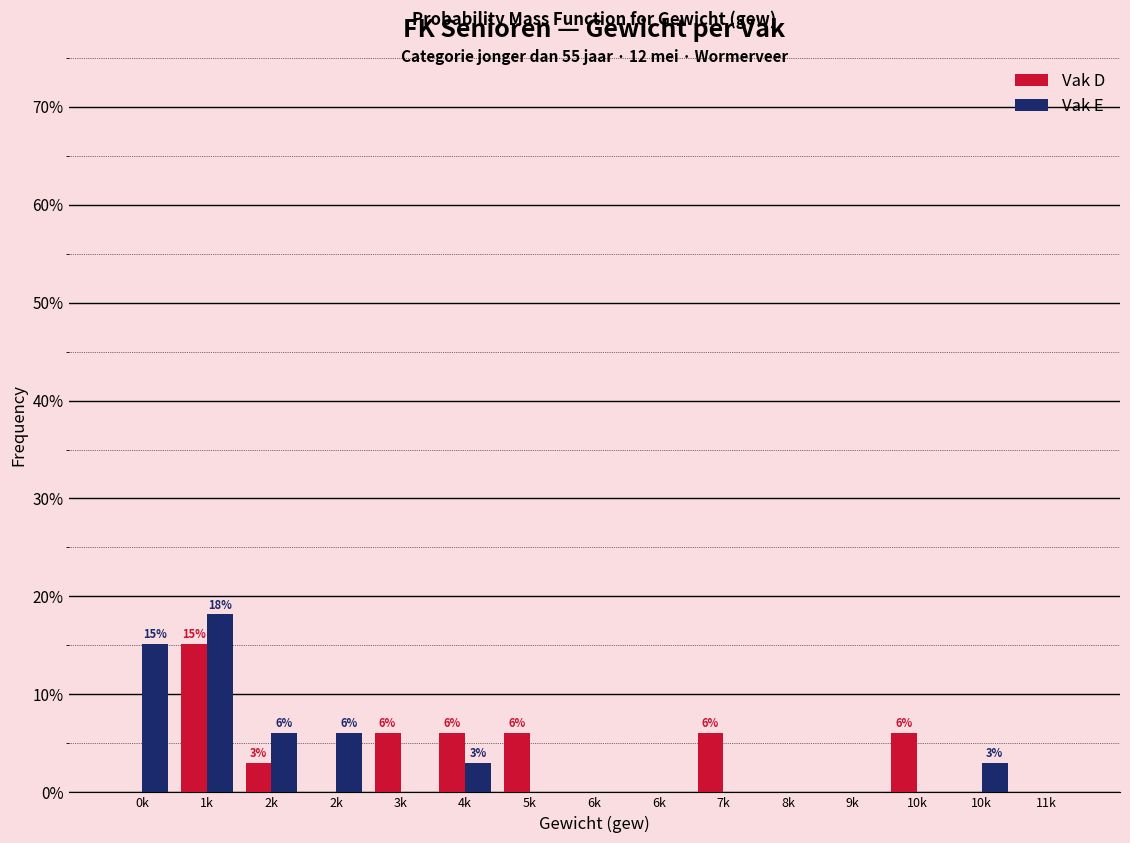

Are the bars horizontal?

No